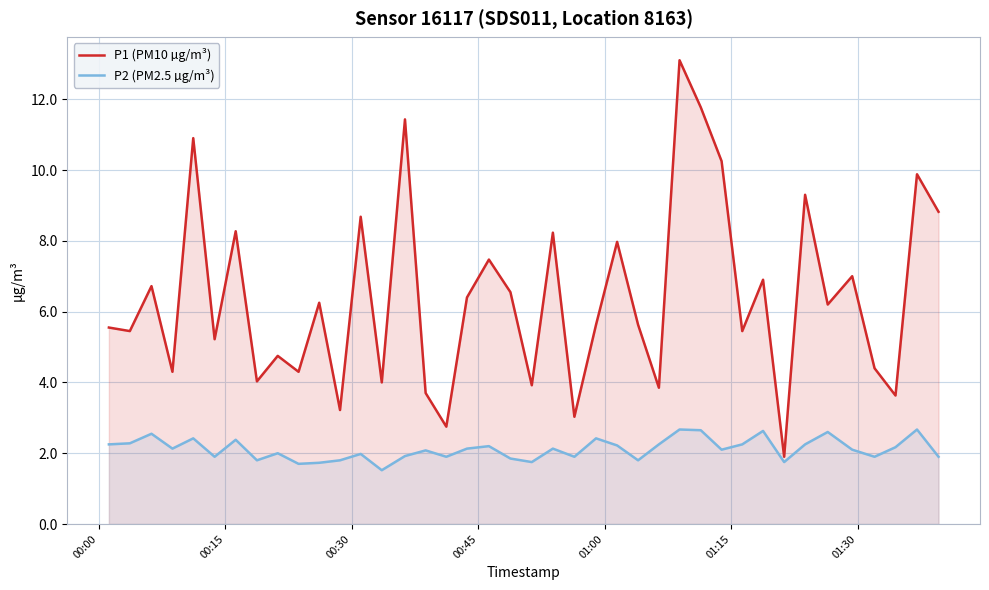

Which series has the largest total across all categories?

P1 (PM10 µg/m³)